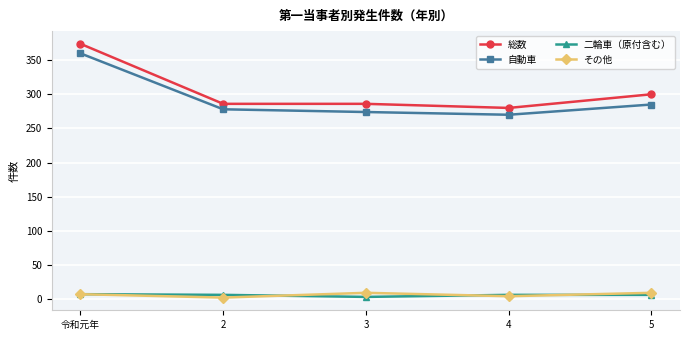

Which label corresponds to the largest value in the chart?

令和元年